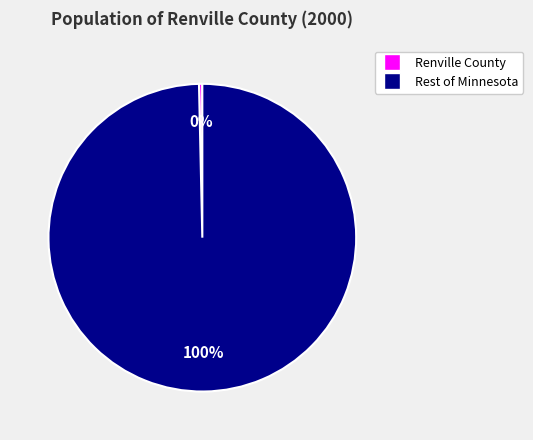

Count the number of slices in the pie.

2